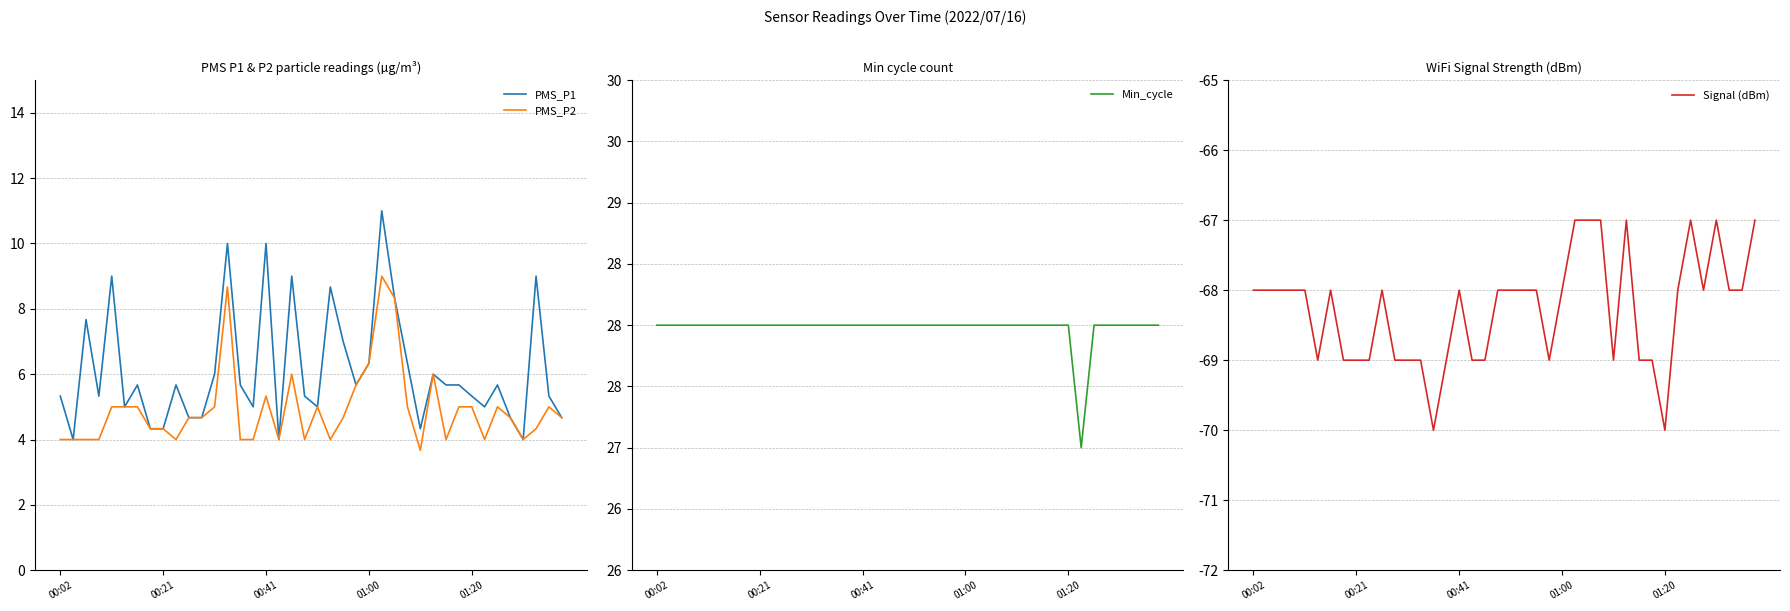

Is it true that Min_cycle equals 10.4 at 23?

False